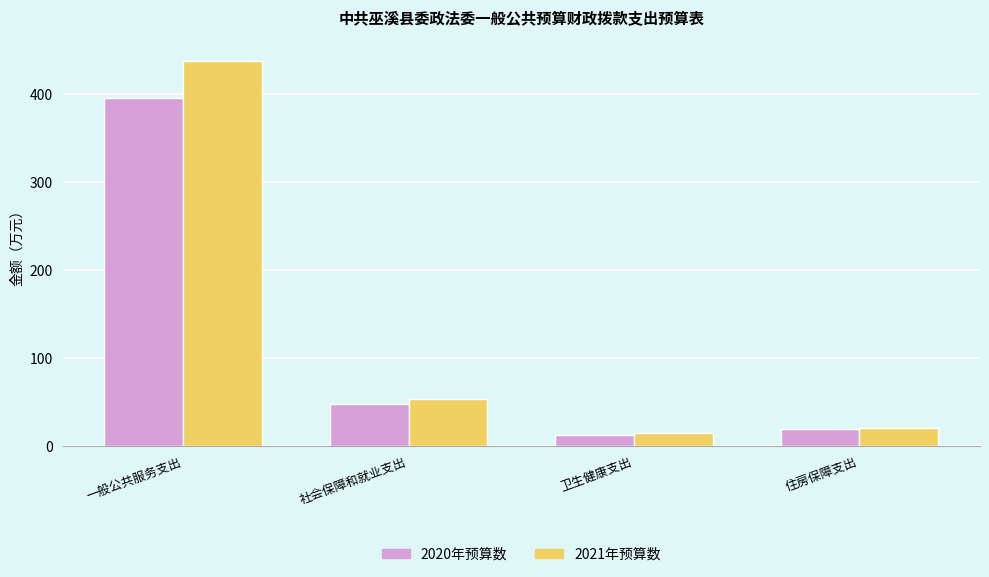

How many groups of bars are there?

4